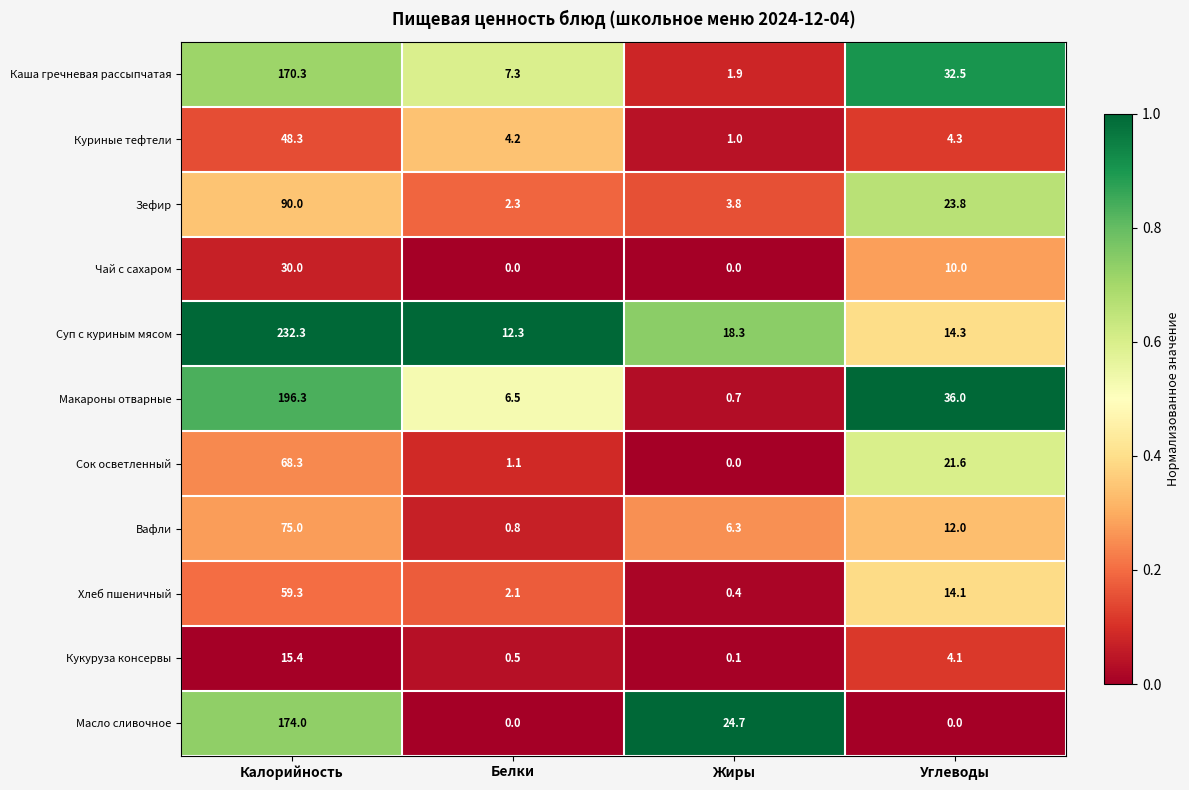

Between Калорийность and Жиры, which series saw the biggest shift?

Суп с куриным мясом